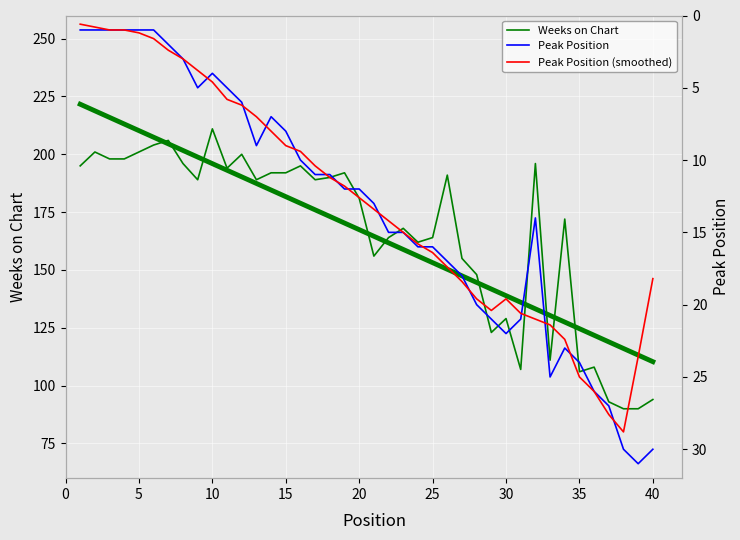

How many interior local peaks does the Weeks on Chart series have?

12